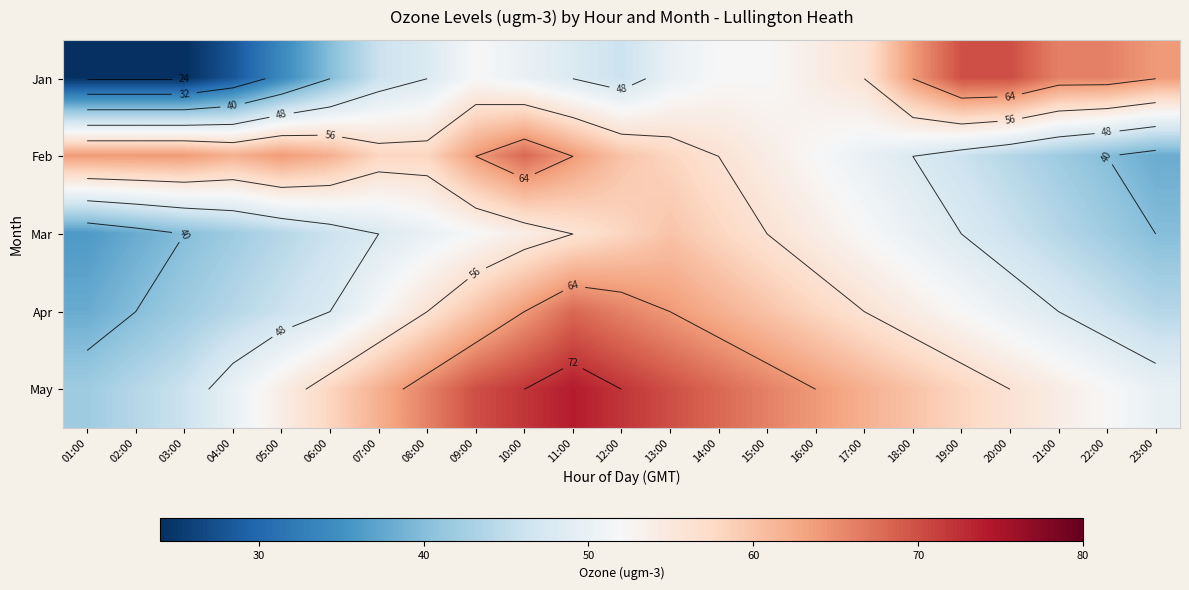

At which category does the chart reach its minimum across all series?

01:00